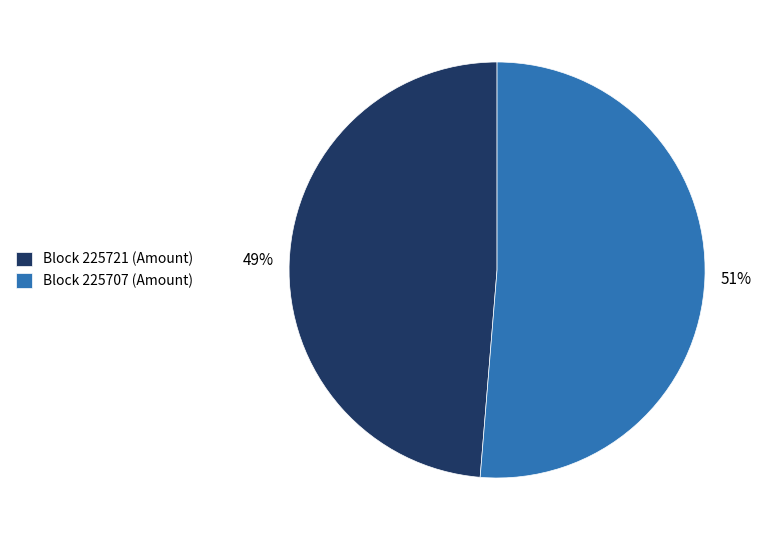

Is there any slice that represents more than half of the pie?

Yes